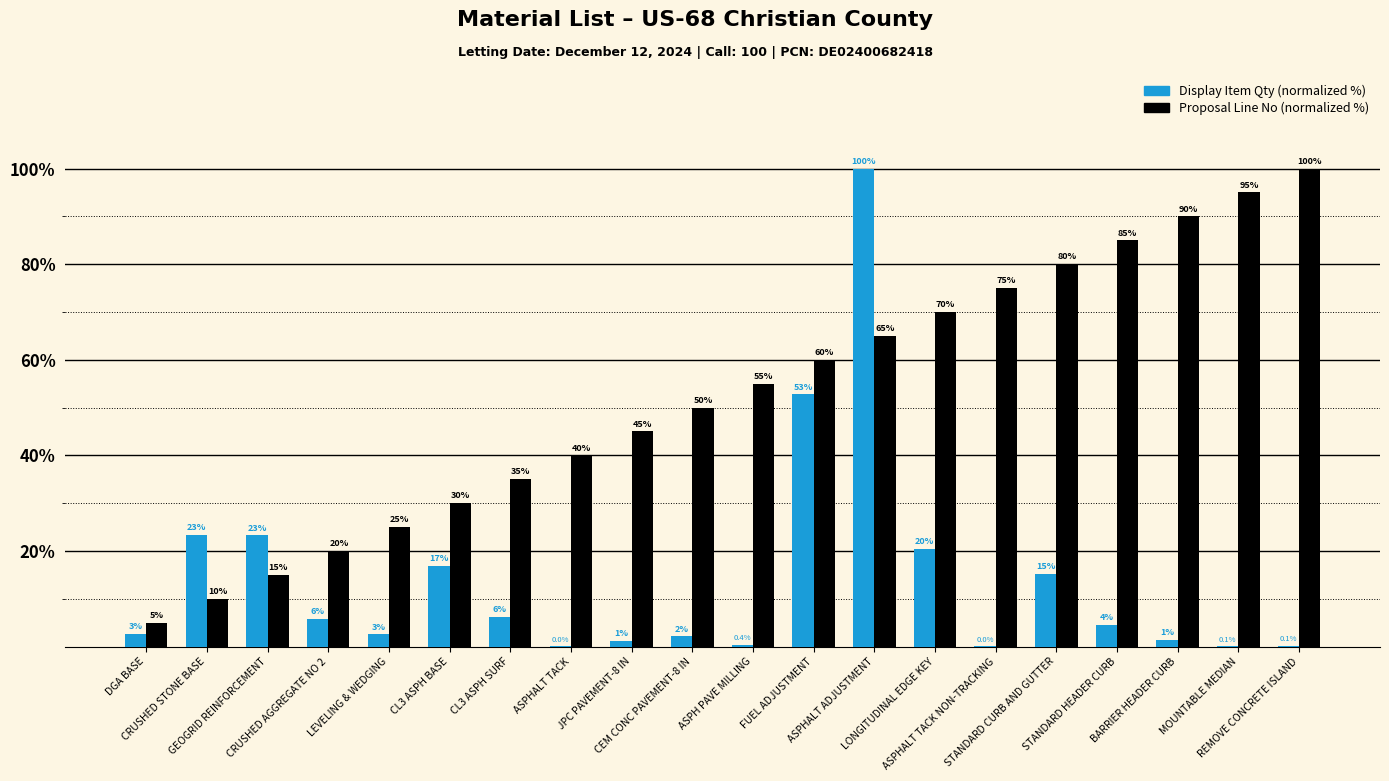

What is the maximum value for Display Item Qty (normalized %)?

100.0